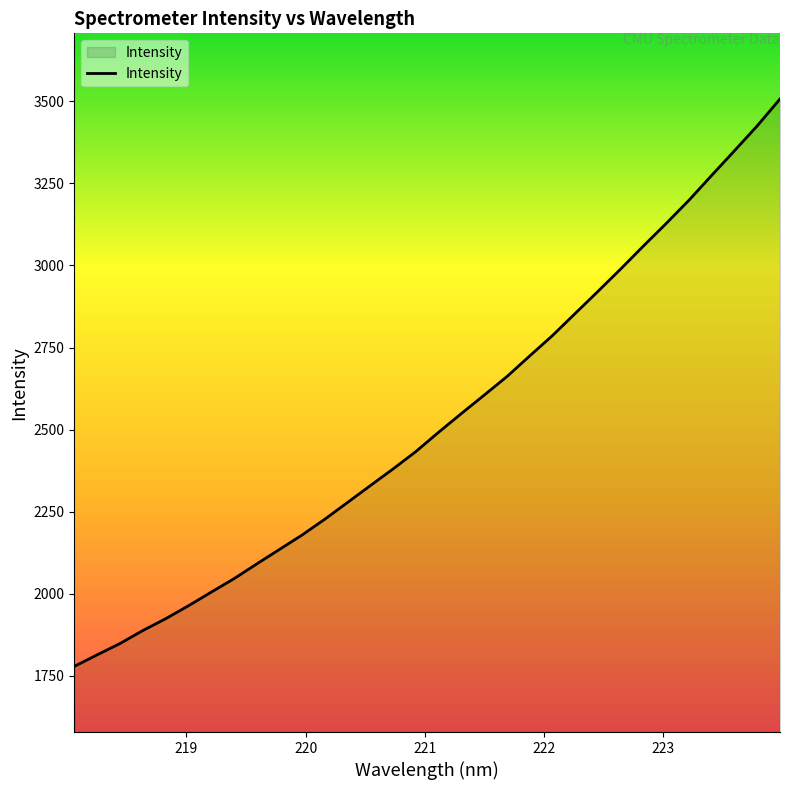

What is the greatest value displayed?

3507.5